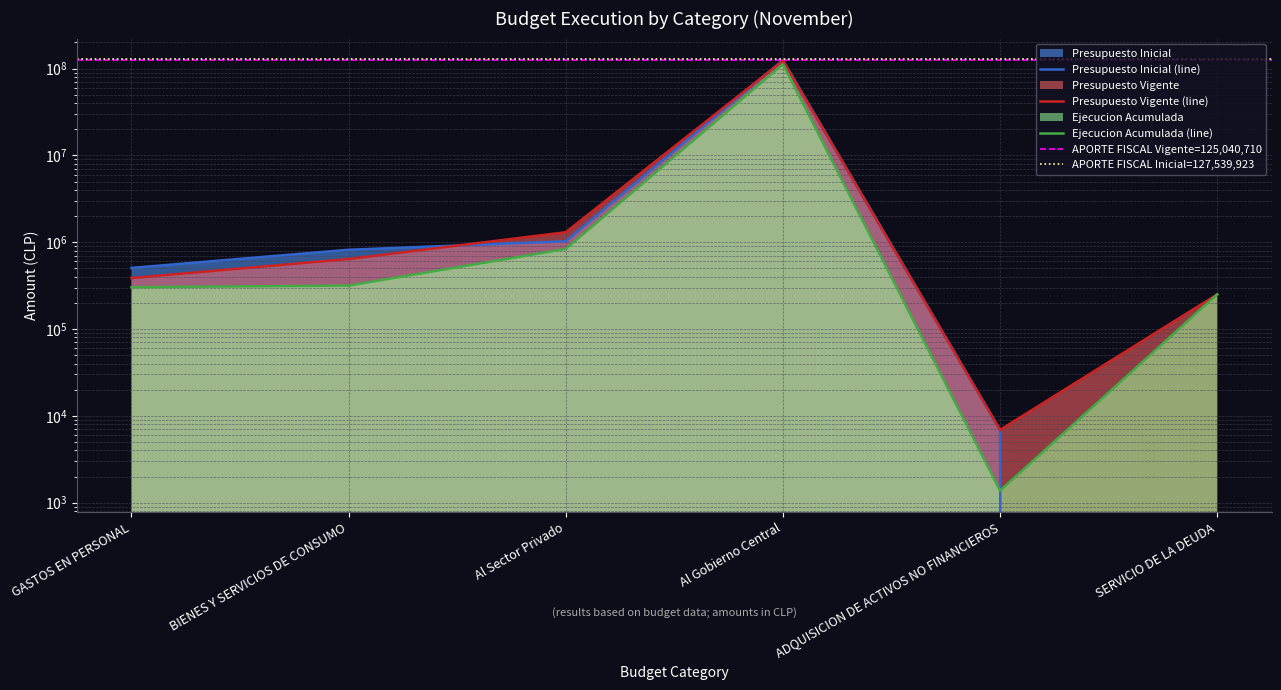

True or false: Presupuesto Vigente and Ejecucion Acumulada cross at least once.

False